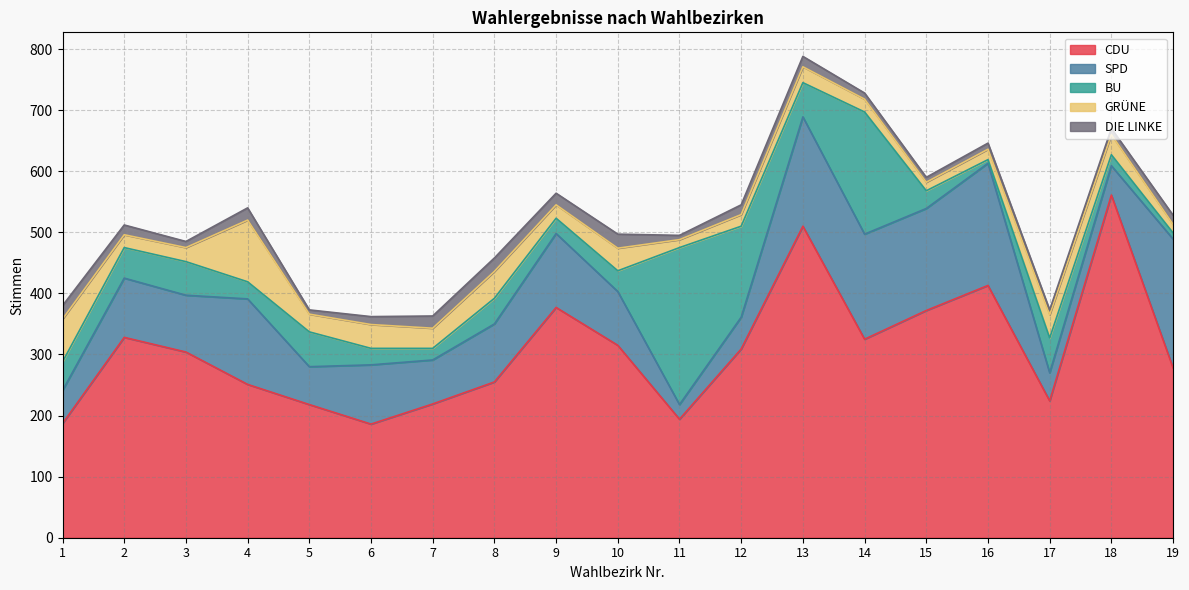

Reading left to right, what are all the values shown in this chart?

CDU: 1=187	2=328	3=304	4=251	5=218	6=186	7=219	8=255	9=377	10=315	11=194	12=309	13=510	14=325	15=372	16=413	17=224	18=561	19=278
SPD: 1=54	2=97	3=93	4=140	5=62	6=97	7=72	8=95	9=121	10=88	11=24	12=52	13=179	14=172	15=167	16=200	17=46	18=48	19=211
BU: 1=47	2=50	3=55	4=28	5=57	6=27	7=19	8=42	9=25	10=34	11=257	12=149	13=56	14=200	15=29	16=6	17=57	18=18	19=10
GRÜNE: 1=70	2=21	3=23	4=101	5=29	6=39	7=33	8=44	9=22	10=37	11=13	12=19	13=26	14=21	15=14	16=17	17=38	18=33	19=14
DIE LINKE: 1=22	2=16	3=10	4=20	5=7	6=13	7=20	8=22	9=19	10=23	11=7	12=16	13=17	14=10	15=8	16=10	17=8	18=10	19=15